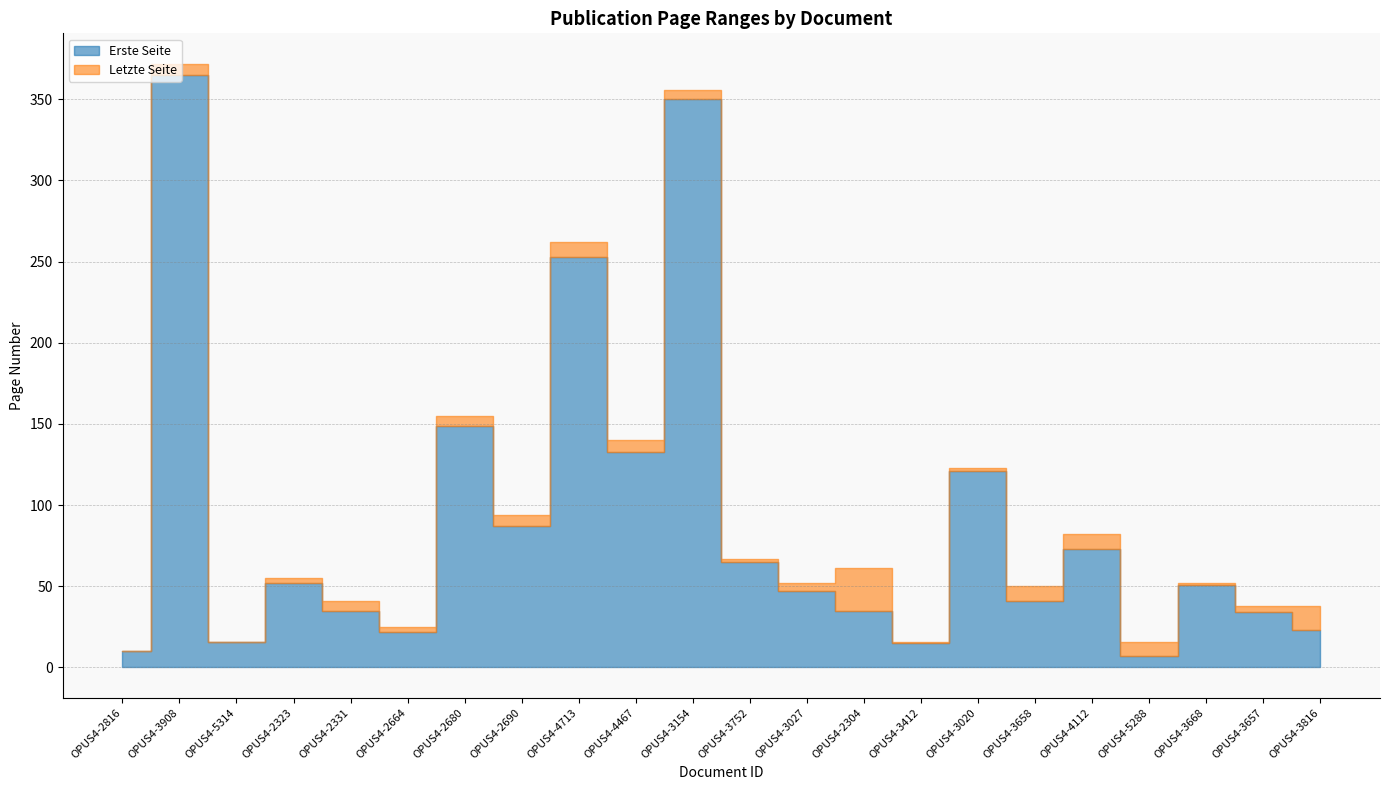

The Erste Seite series shows 23 at OPUS4-3816. True or false?

True